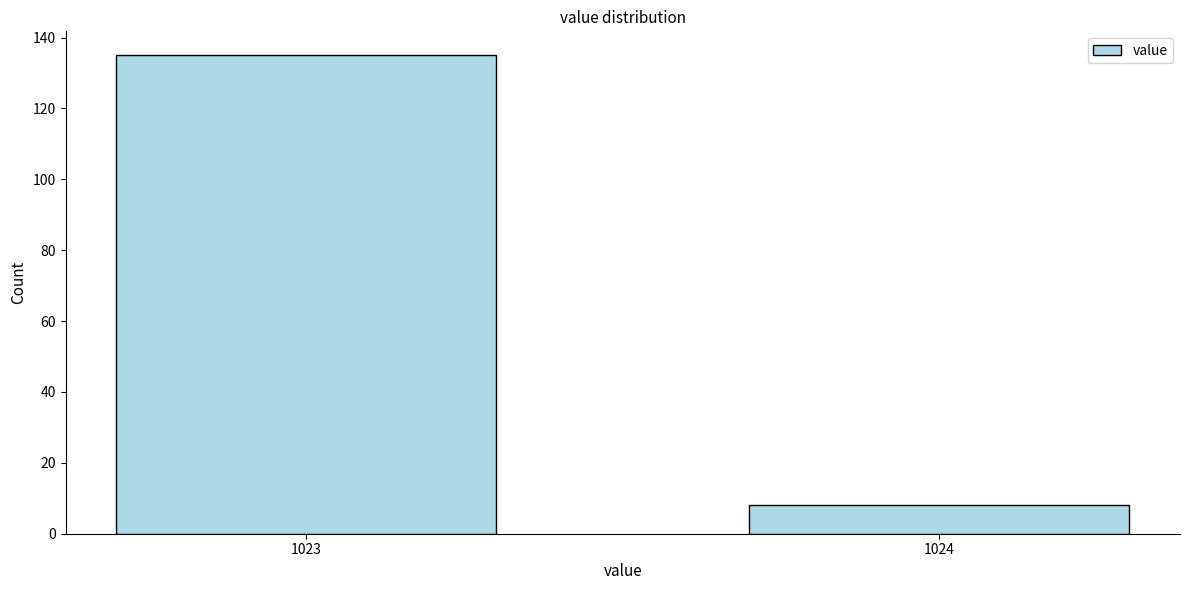

Reading left to right, what are all the values shown in this chart?

135	8